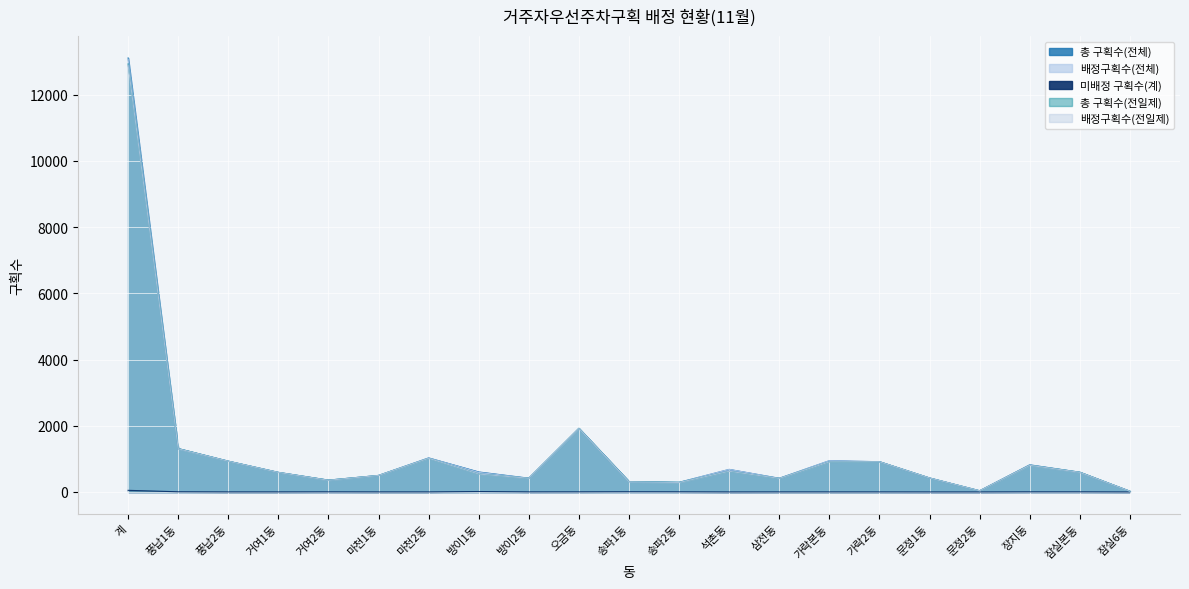

Where is the first local maximum for 총 구획수(전일제)?

마천2동